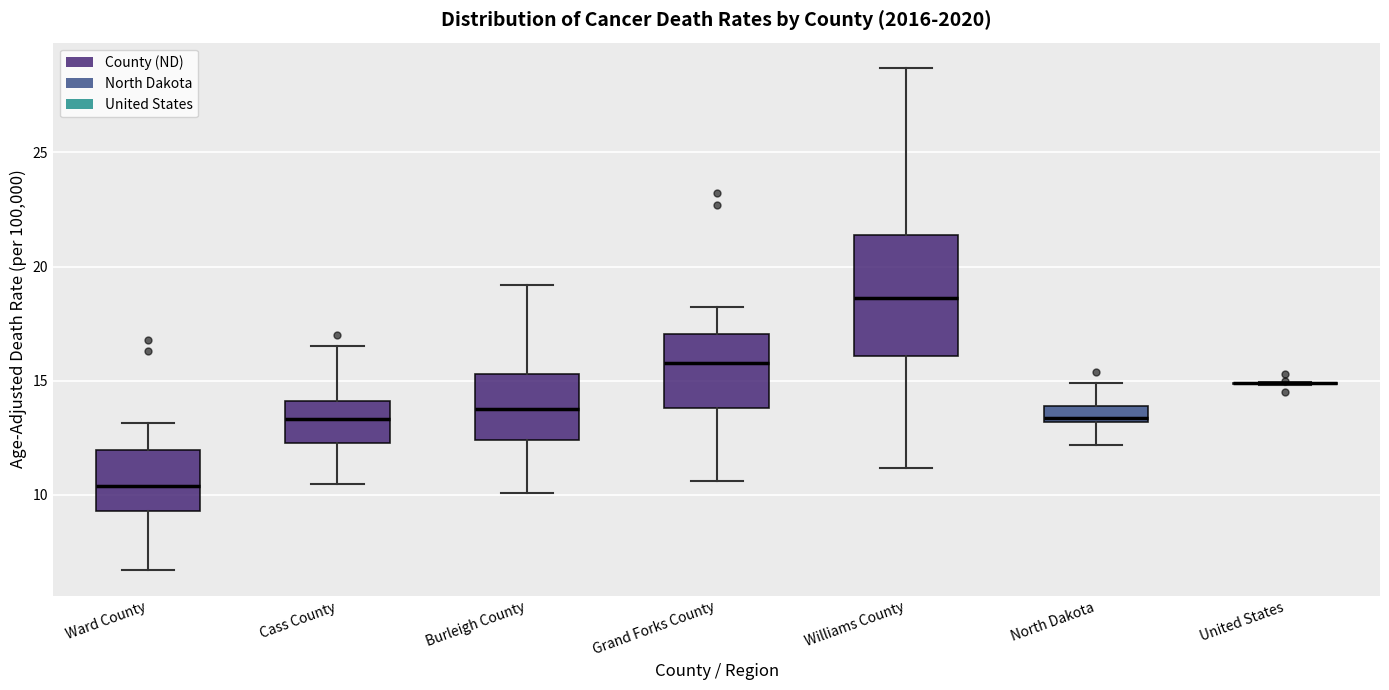

Where is the lower edge of the box for Williams County on the y-axis? The values are not printed on the chart, so give them approximately, as read against the axis.

16.0